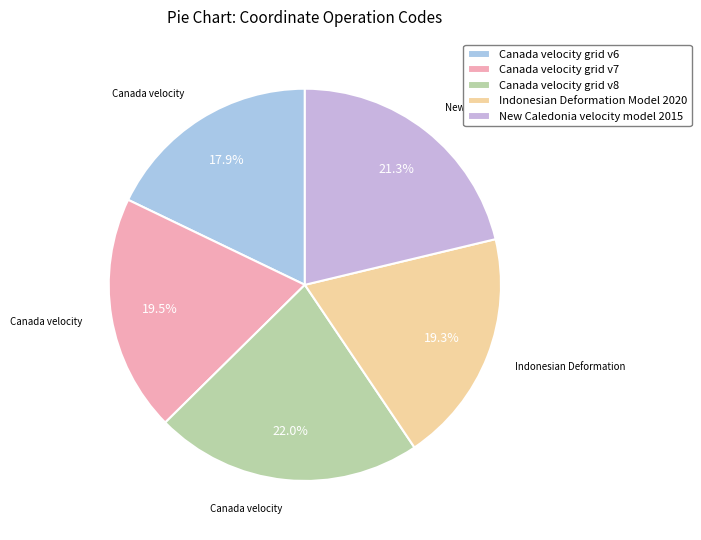

To the nearest percent, what is the difference between the New Caledonia velocity model 2015 and Indonesian Deformation Model 2020 slice percentages?

2%